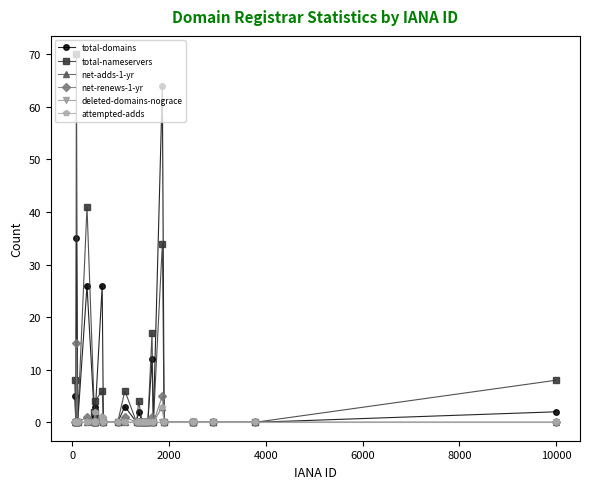

How many lines are shown in the chart?

6